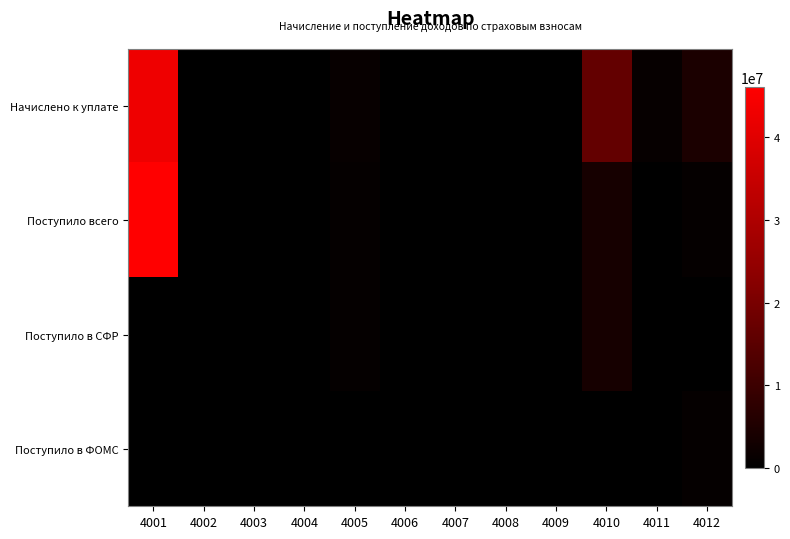

At how many categories does at least one series exceed 38789691?

1